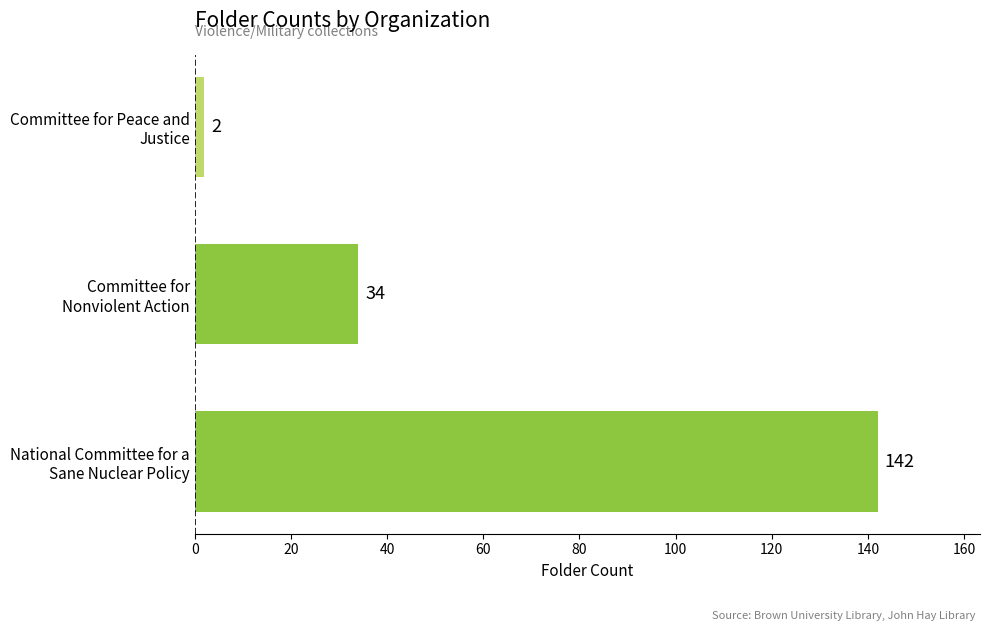

How many bars are there in total?

3